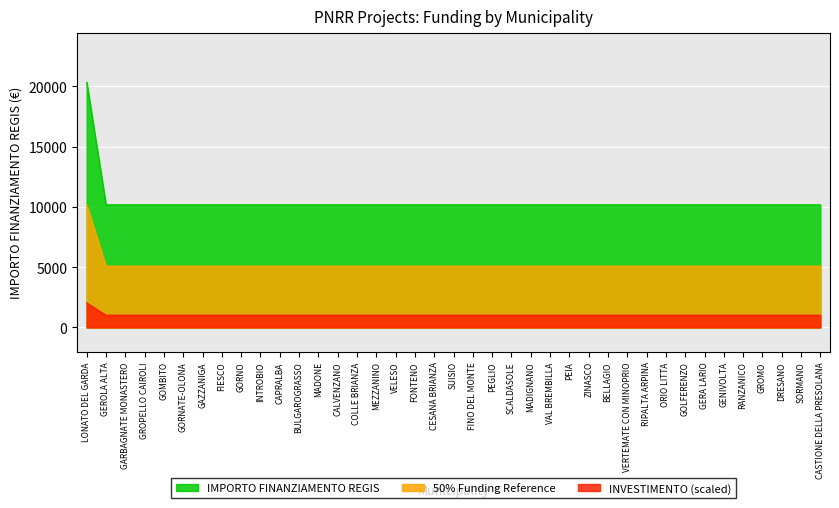

True or false: the data shows 14252 at SORMANO.

False